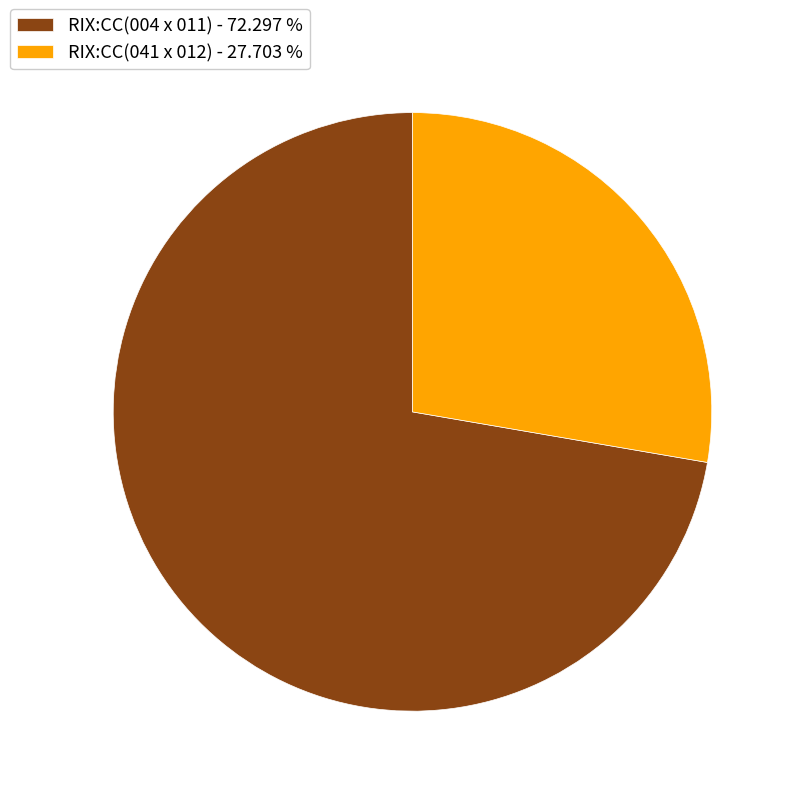

How many slices are in this pie chart?

2